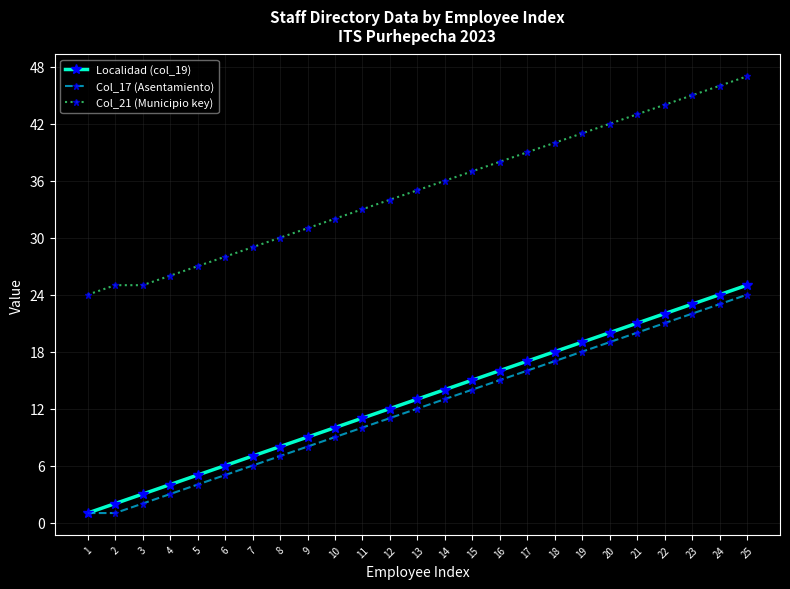

True or false: Col_21 (Municipio key) and Localidad (col_19) intersect in this chart.

False